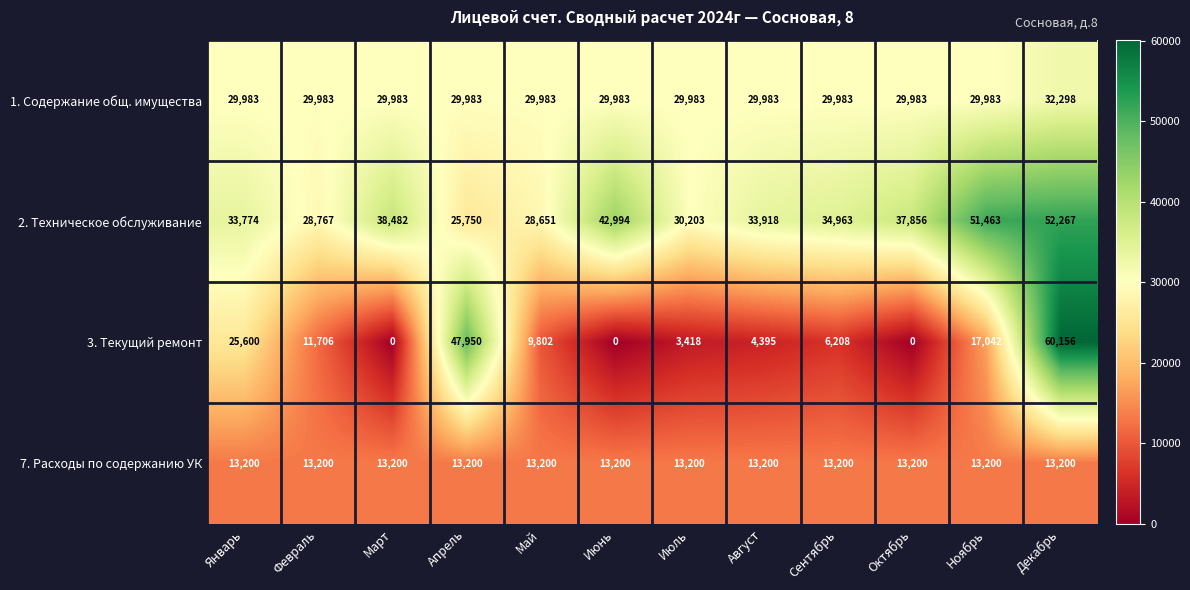

What is the lowest value of the 1. Содержание общ. имущества series?

29983